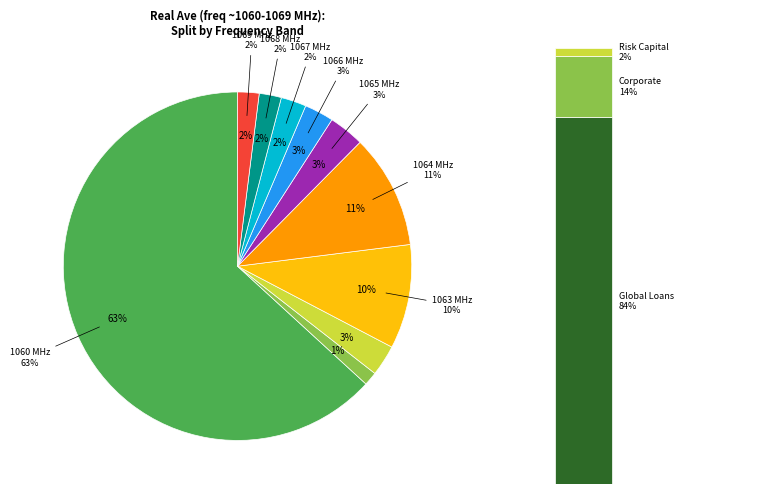

How many segments does this pie chart have?

10